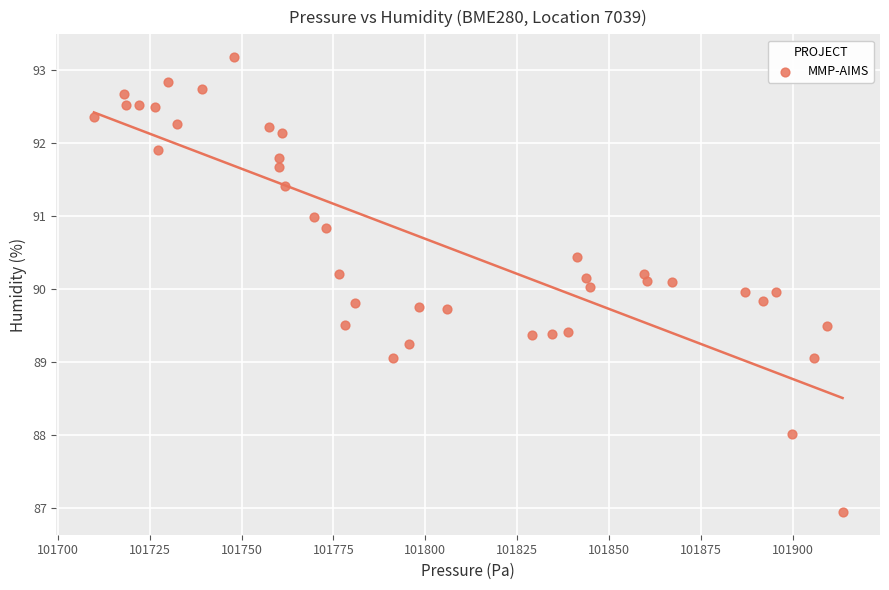

What is the range of X values (max minus min)?

203.7